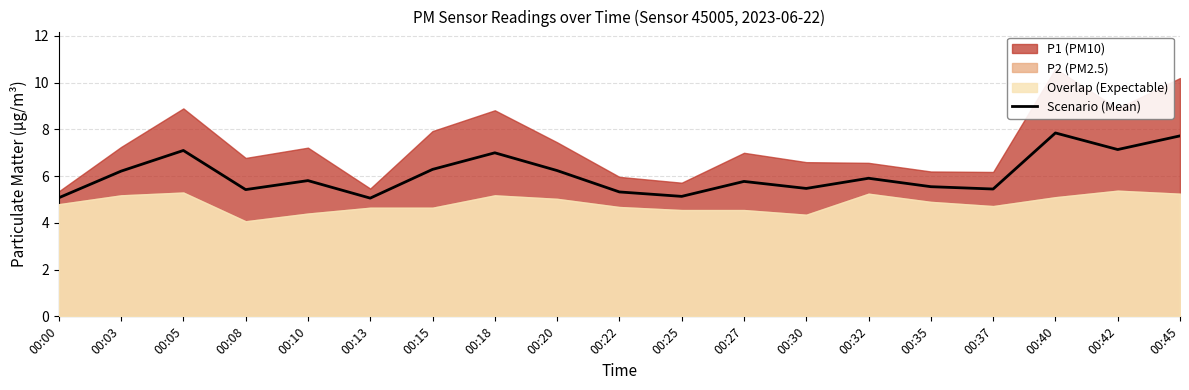

Reading left to right, list all the values displayed in this chart.

00:00=5.1	00:03=6.2	00:05=7.1	00:08=5.4	00:10=5.8	00:13=5.1	00:15=6.3	00:18=7.0	00:20=6.2	00:22=5.3	00:25=5.1	00:27=5.8	00:30=5.5	00:32=5.9	00:35=5.6	00:37=5.4	00:40=7.8	00:42=7.1	00:45=7.7